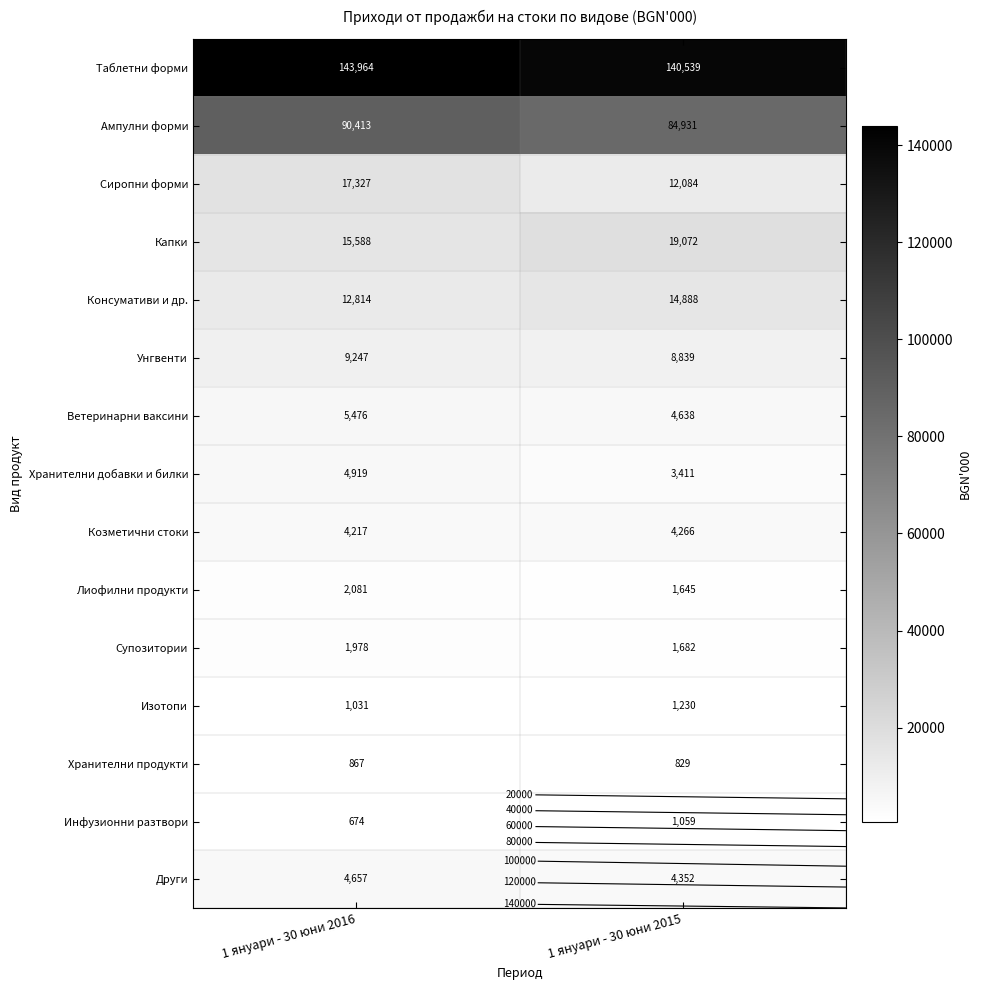

Between 1 януари - 30 юни 2016 and 1 януари - 30 юни 2015, which series saw the biggest shift?

Ампулни форми